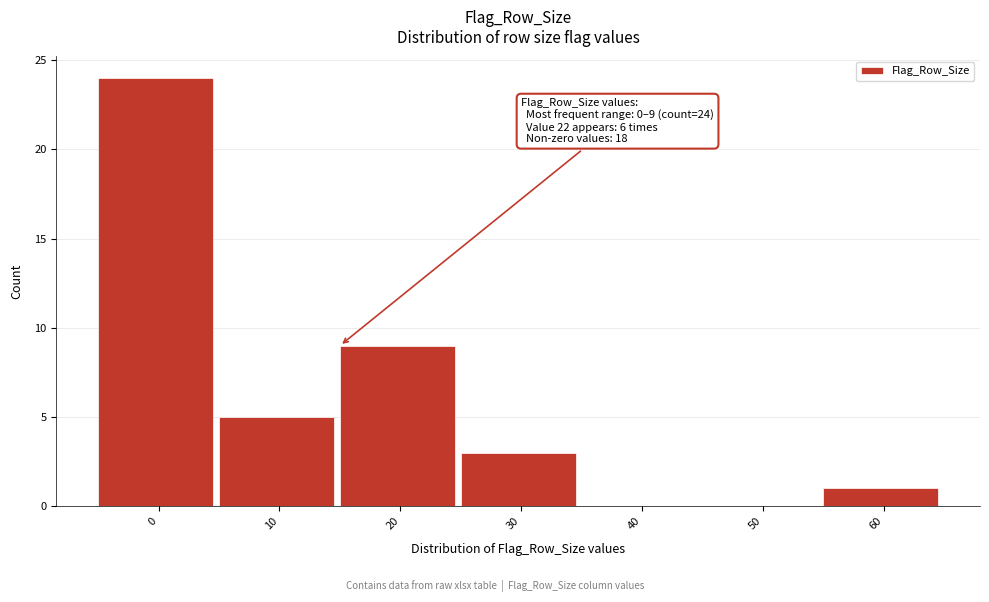

Reading left to right, what are all the values shown in this chart?

0=24	10=5	20=9	30=3	40=0	50=0	60=1